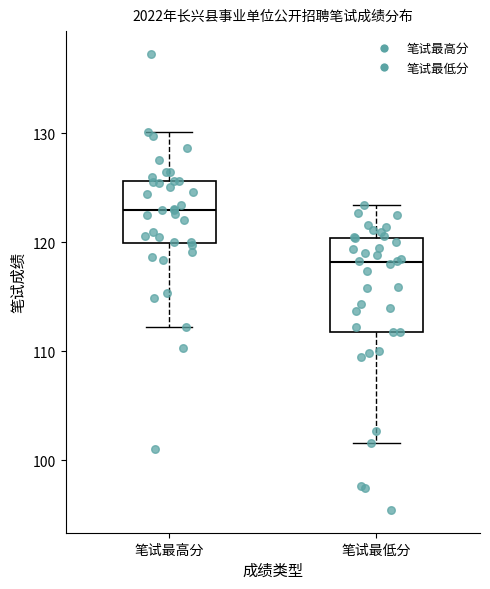

Where is the lower edge of the box for 笔试最高分 on the y-axis? The values are not printed on the chart, so give them approximately, as read against the axis.

120